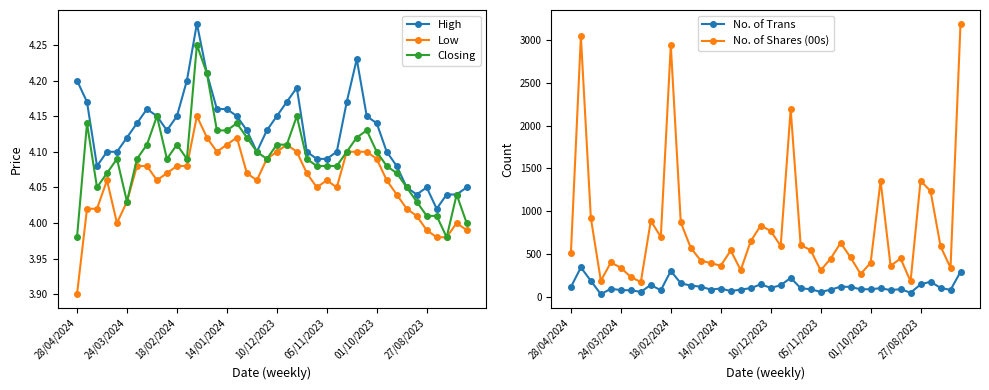

How many lines are shown in the chart?

5